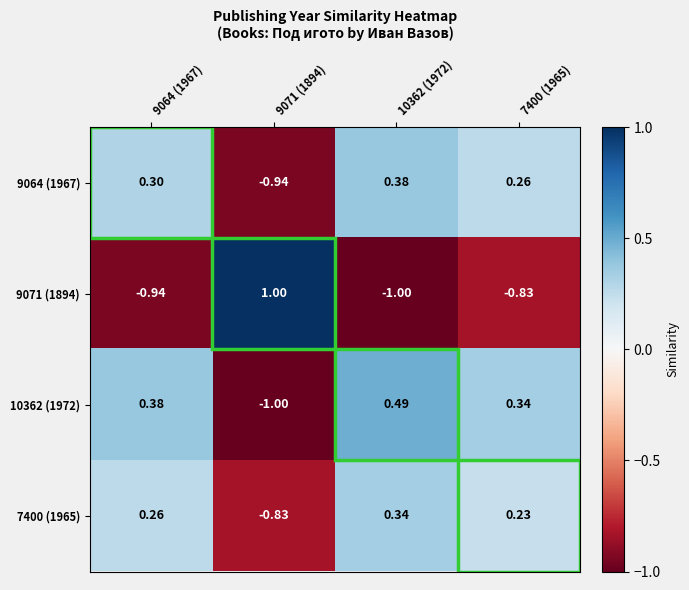

Is the value of 9064 (1967) at 7400 (1965) greater than the value of 7400 (1965) at 10362 (1972)?

No